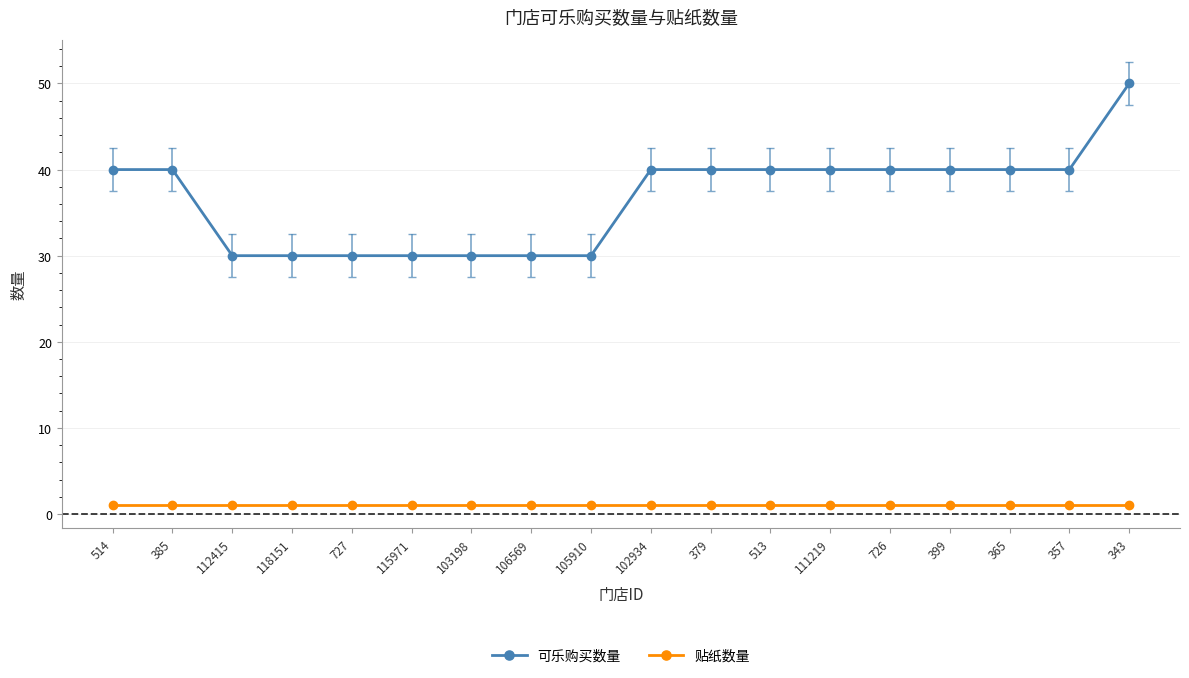

Is it true that 可乐购买数量 equals 40 at 365?

True